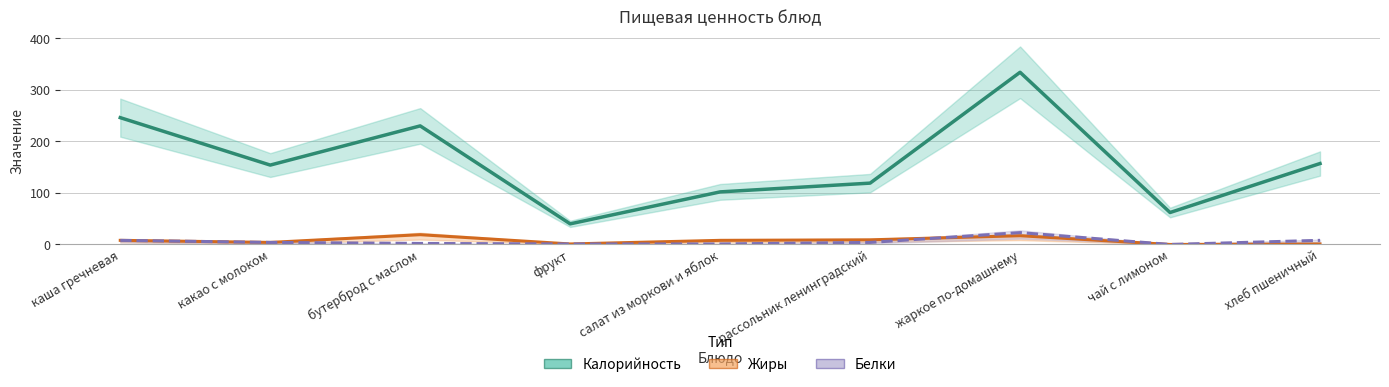

Which category has the lowest value across all series?

чай с лимоном